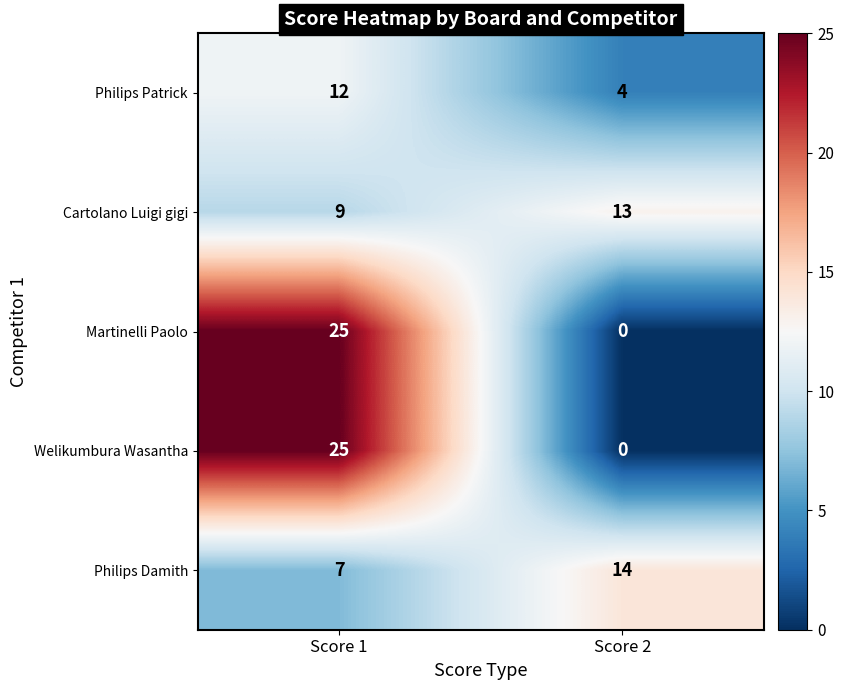

The value of Philips Damith at Score 1 is 7. True or false?

True